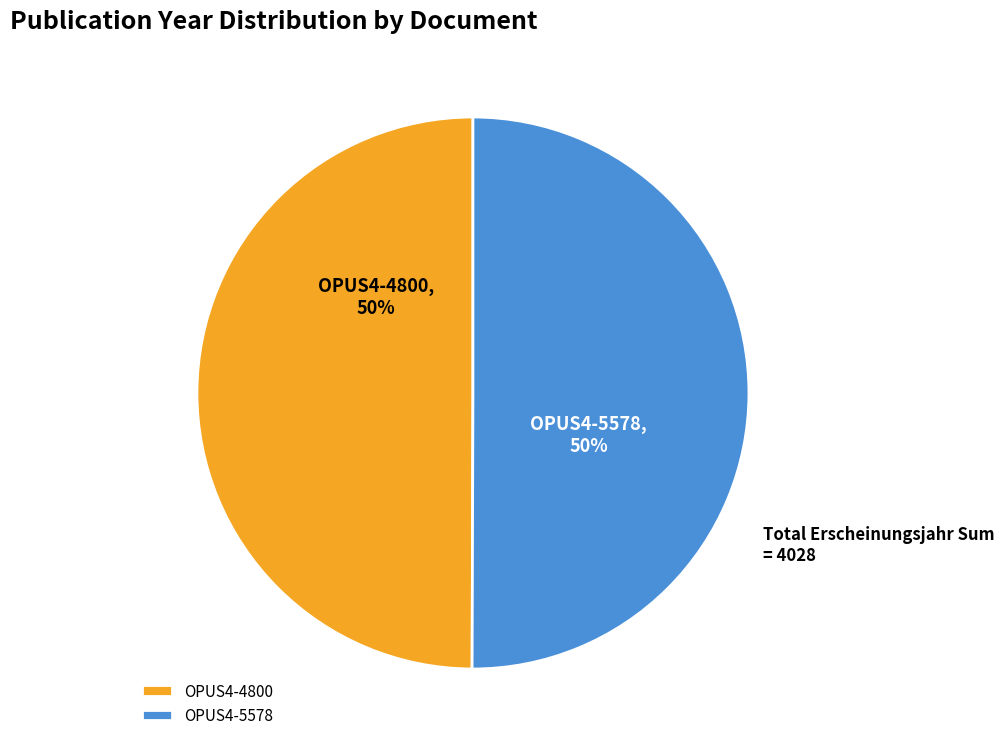

True or false: OPUS4-5578 accounts for 44% of the total.

False